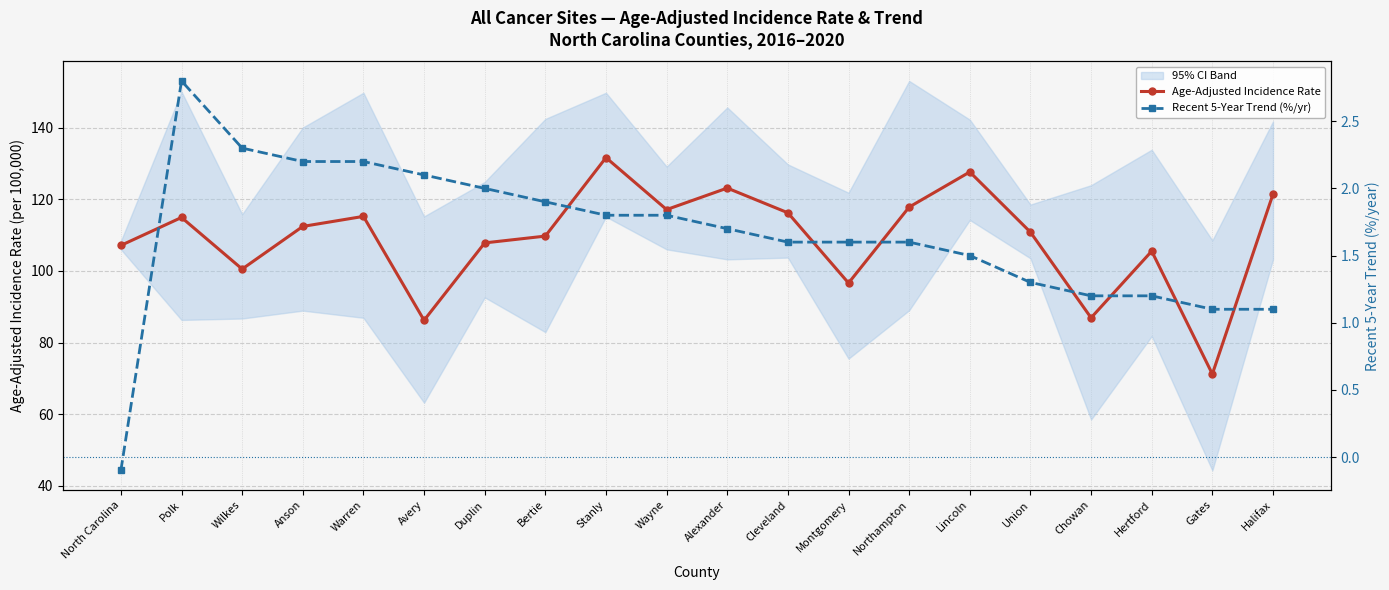

How many interior local peaks does the Age-Adjusted Incidence Rate series have?

6